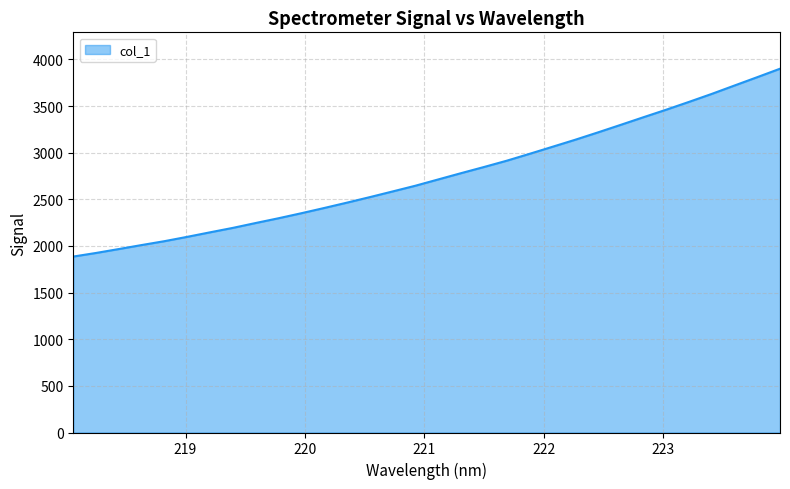

What is the smallest value displayed?

1886.4